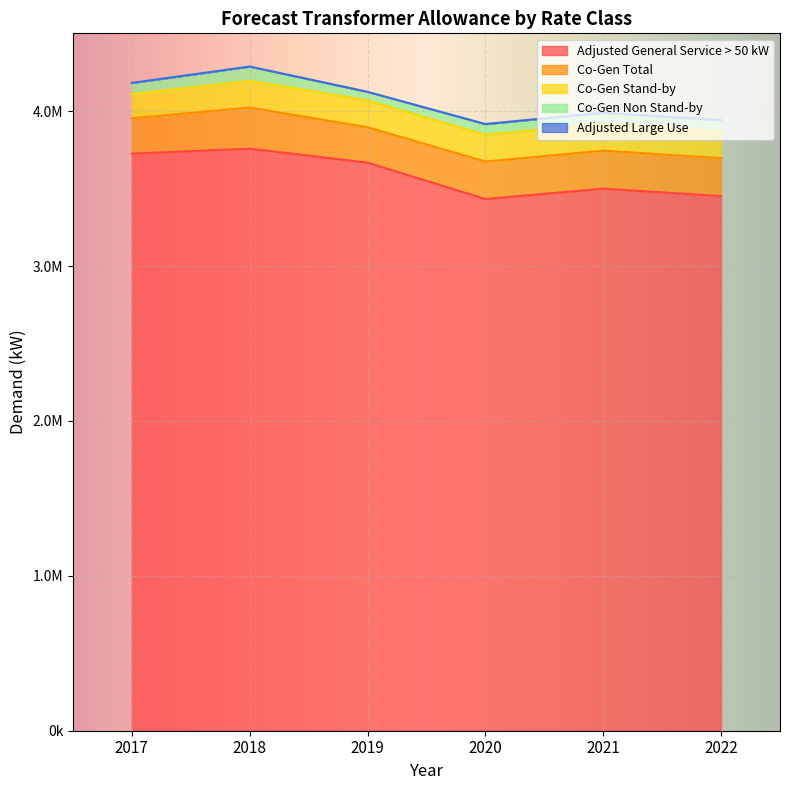

True or false: Adjusted Large Use has more than 0 interior local peaks.

False